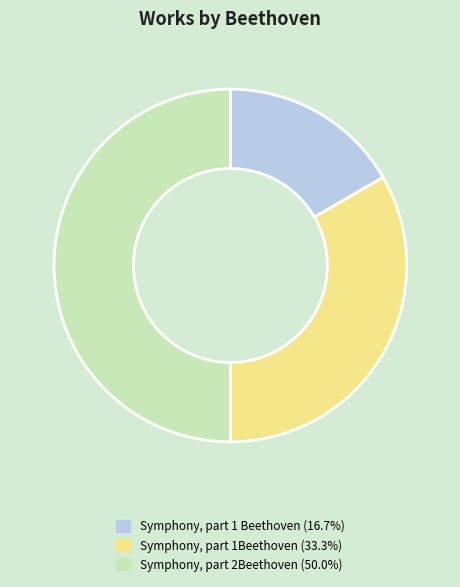

How many segments does this pie chart have?

3